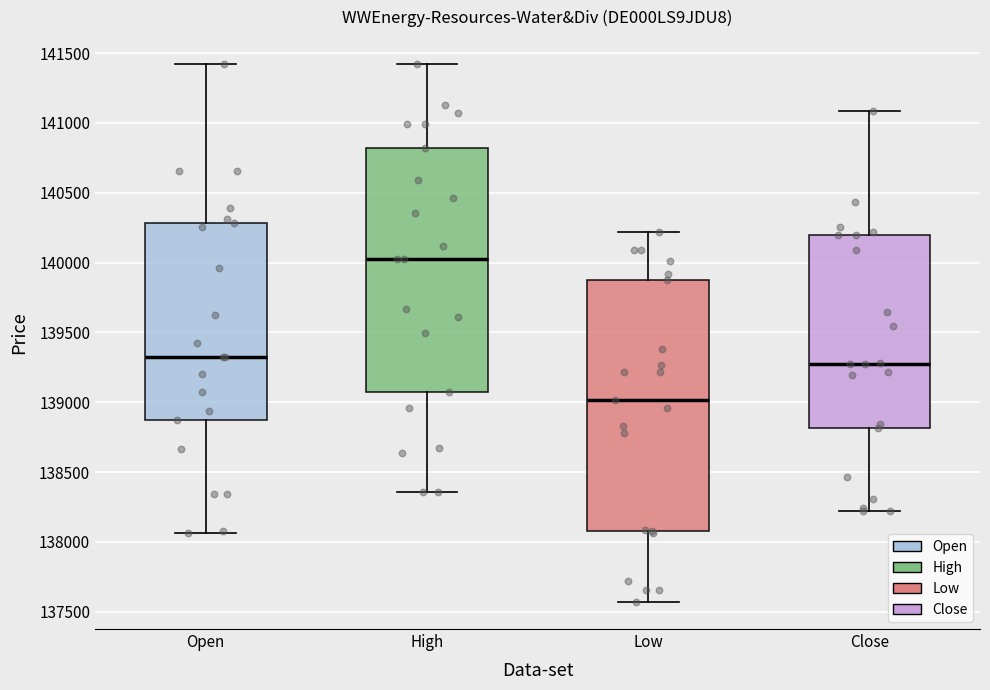

Where does the upper whisker of the box for Close end on the y-axis? The values are not printed on the chart, so give them approximately, as read against the axis.

141100